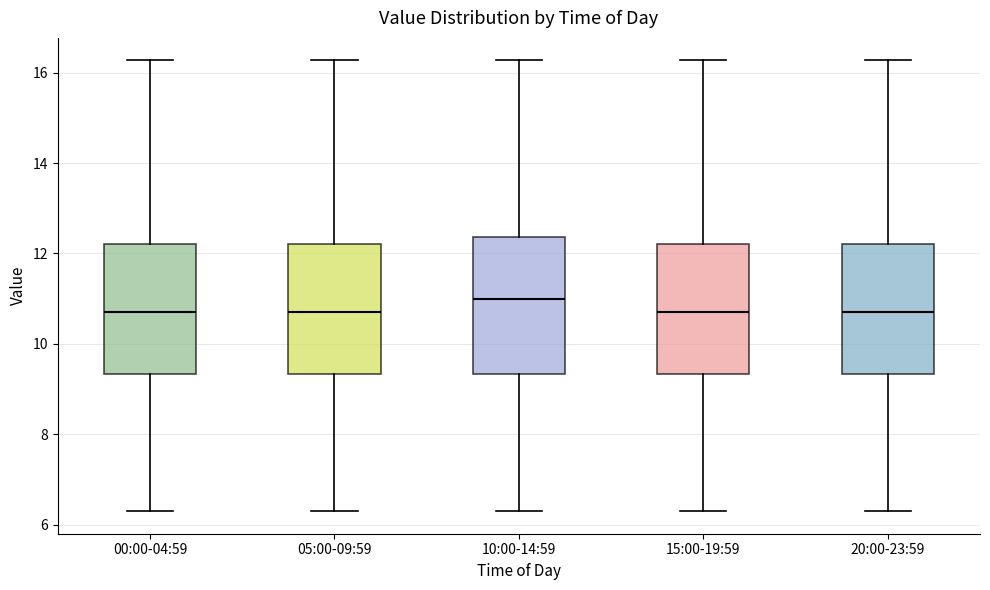

Where is the upper edge of the box for 20:00-23:59 on the y-axis? The values are not printed on the chart, so give them approximately, as read against the axis.

12.2